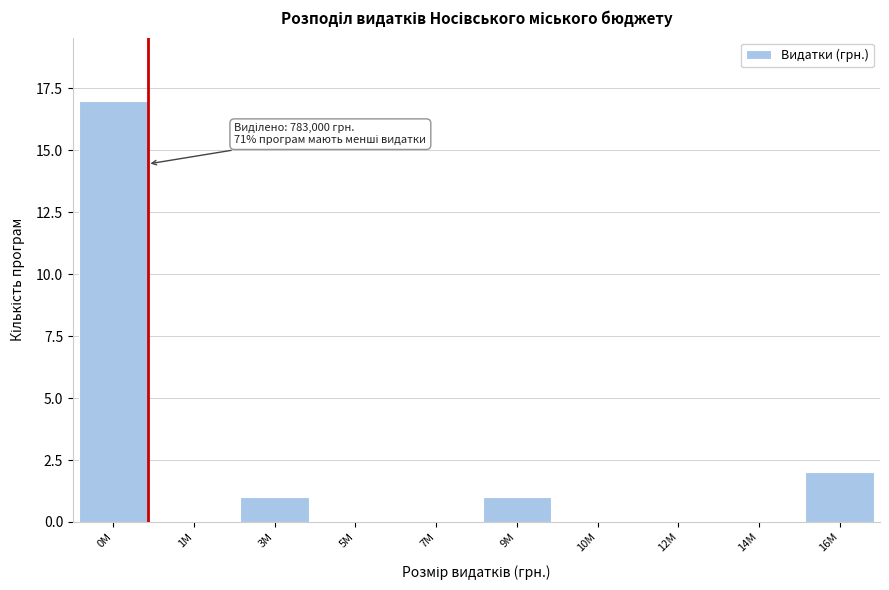

Reading right to left, transcribe all the data shown in this chart.

16M=2	14M=0	12M=0	10M=0	9M=1	7M=0	5M=0	3M=1	1M=0	0M=17